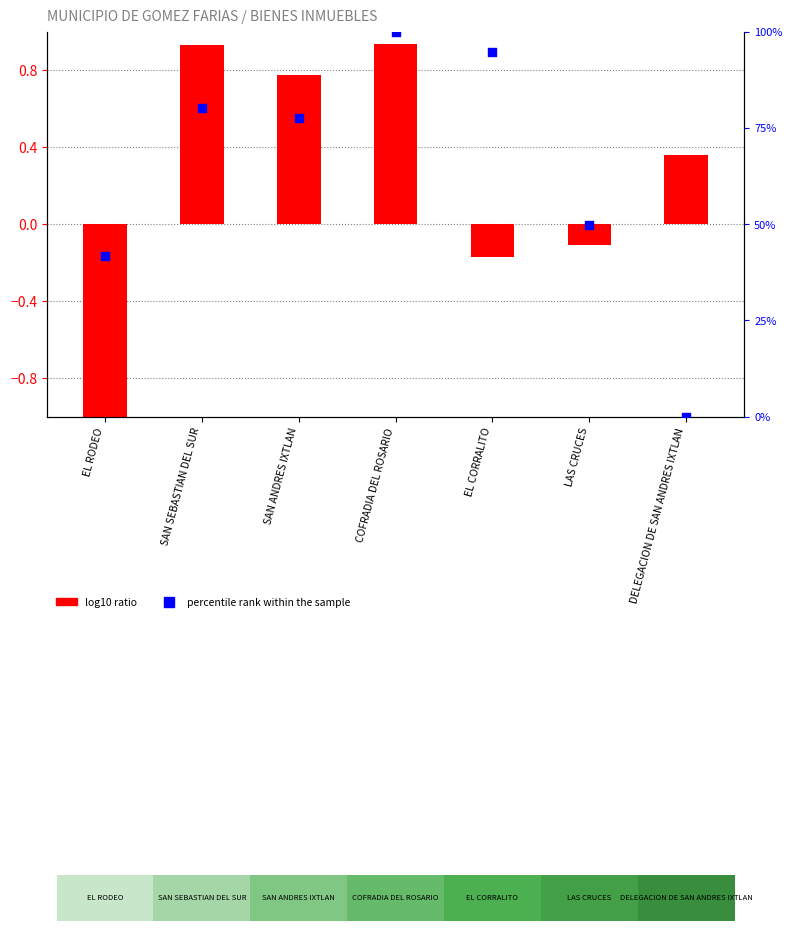

At how many categories does at least one series exceed 34?

6